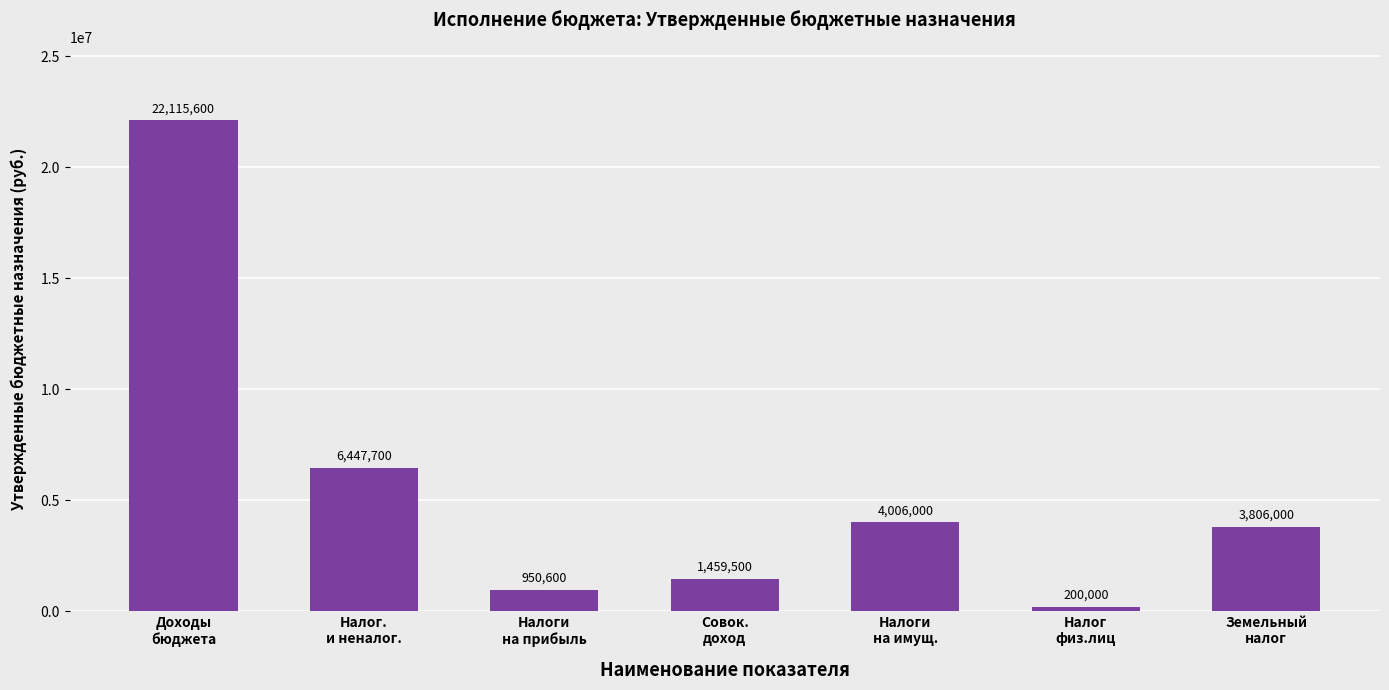

Does the chart contain stacked bars?

No